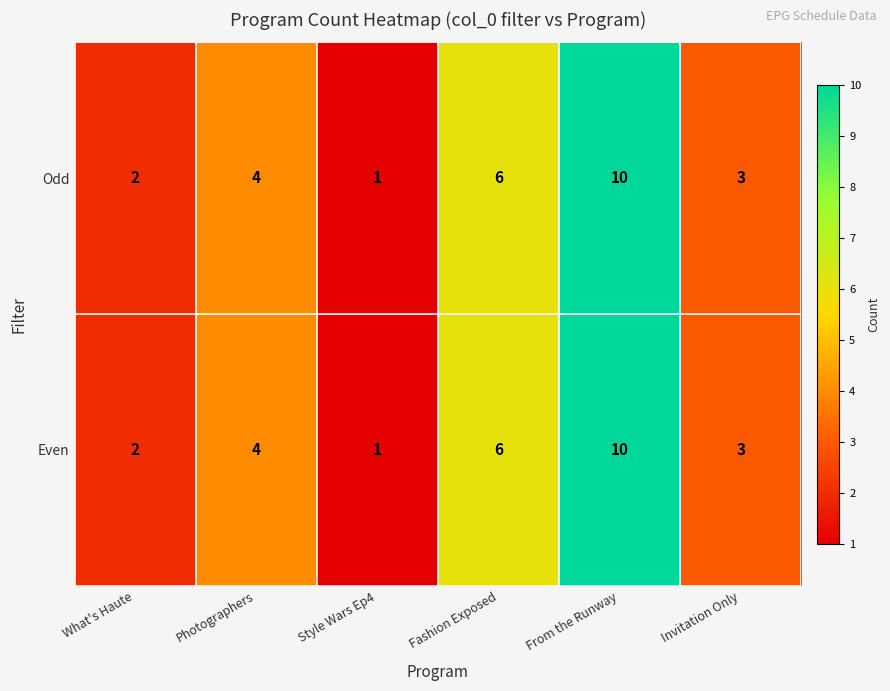

How many data points does each series have?

6